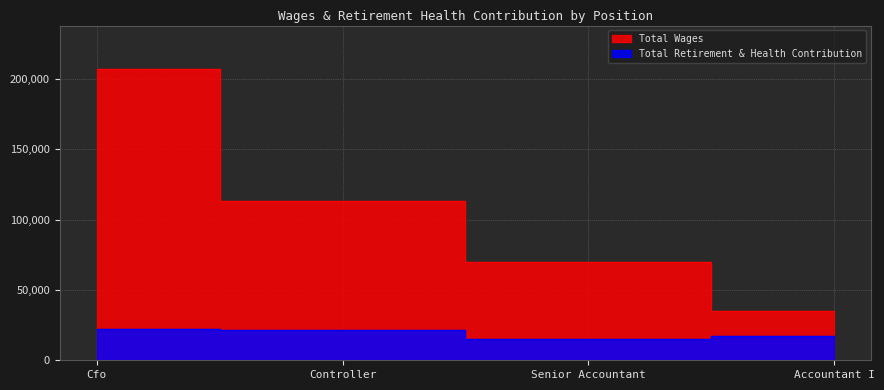

What is the minimum value shown in the chart?

15079